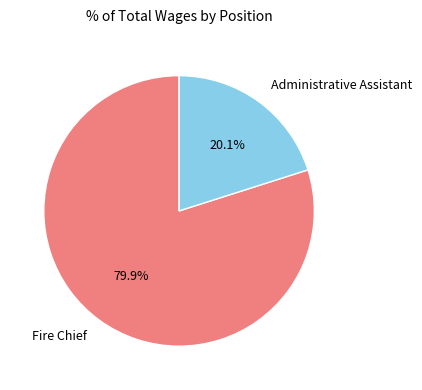

Approximately how many times larger is the value at Fire Chief compared to Administrative Assistant?

4.0